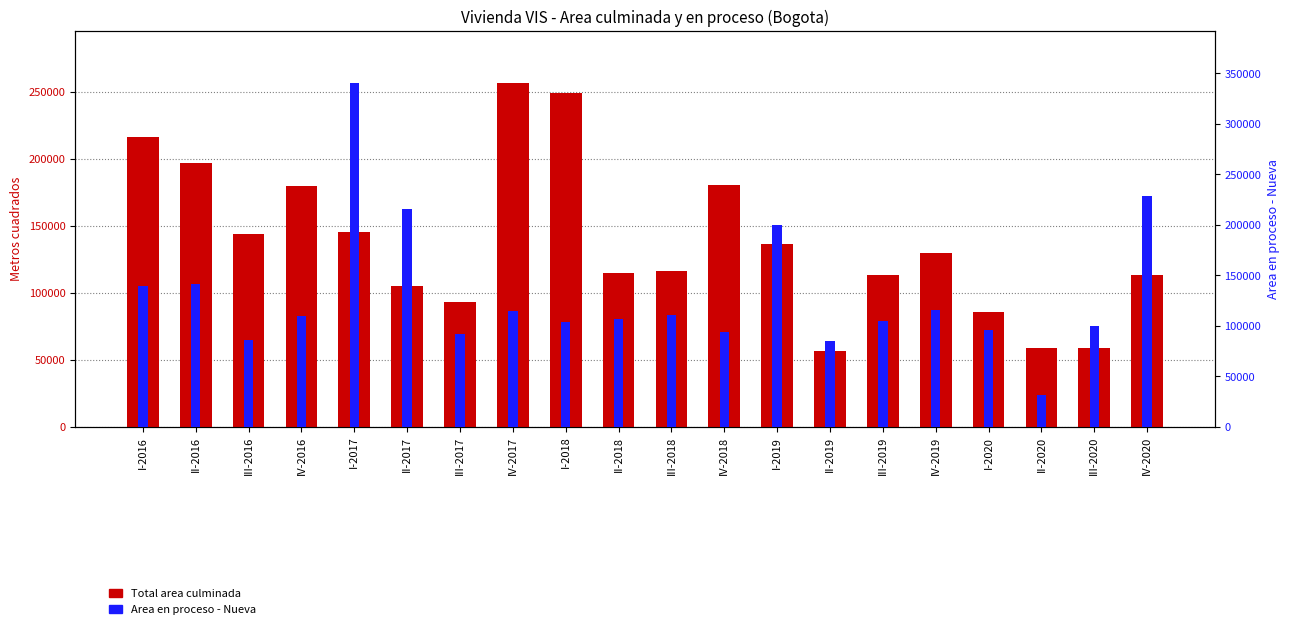

At how many categories does at least one series exceed 330163?

1